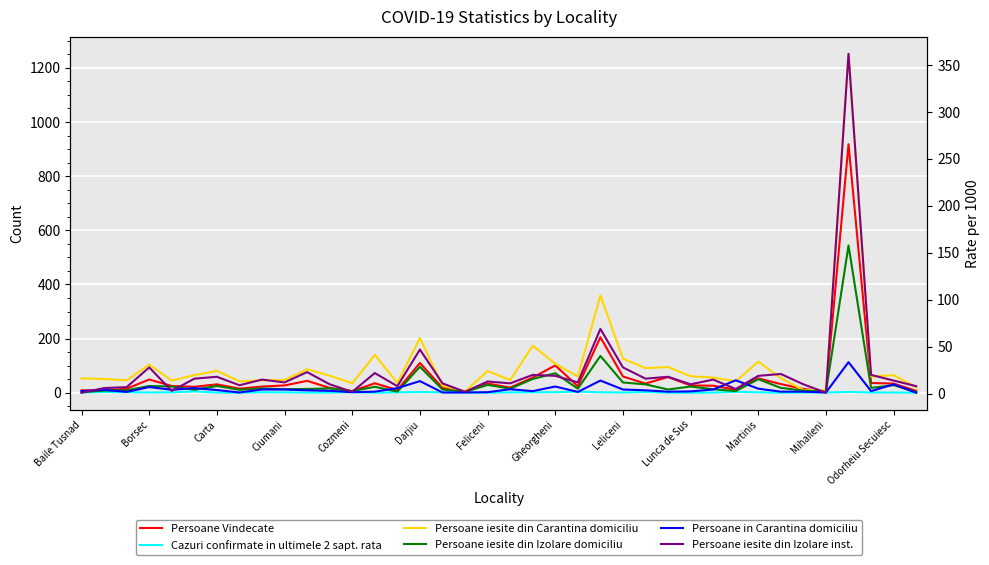

What is the greatest value displayed?

1252.0